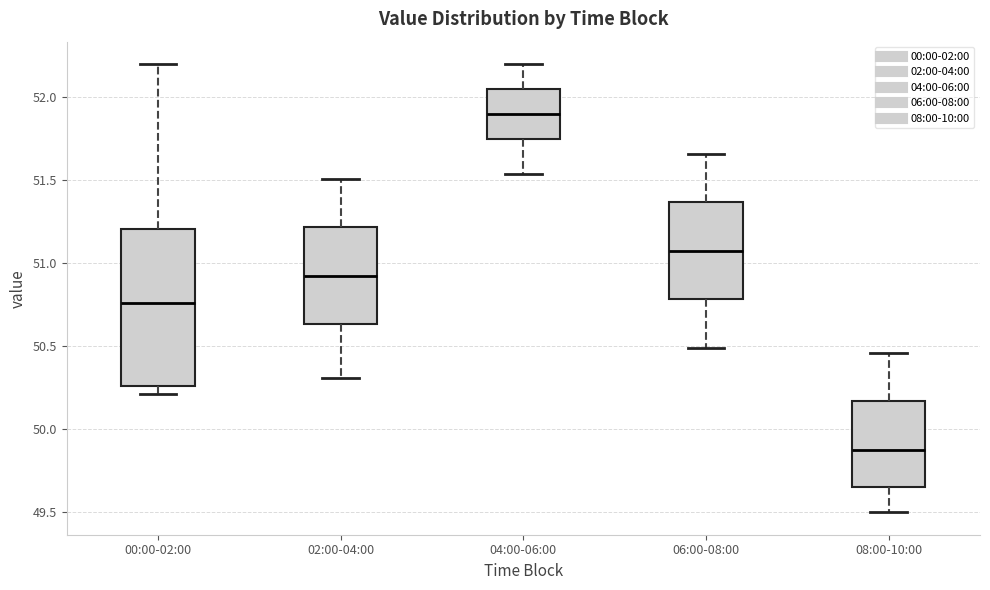

Which box's median line is the lowest?

08:00-10:00